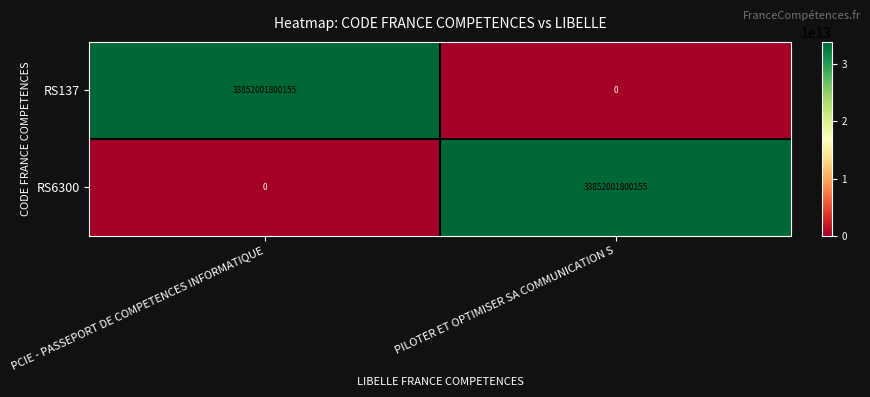

At which label does RS137 reach its minimum?

PILOTER ET OPTIMISER SA COMMUNICATION S